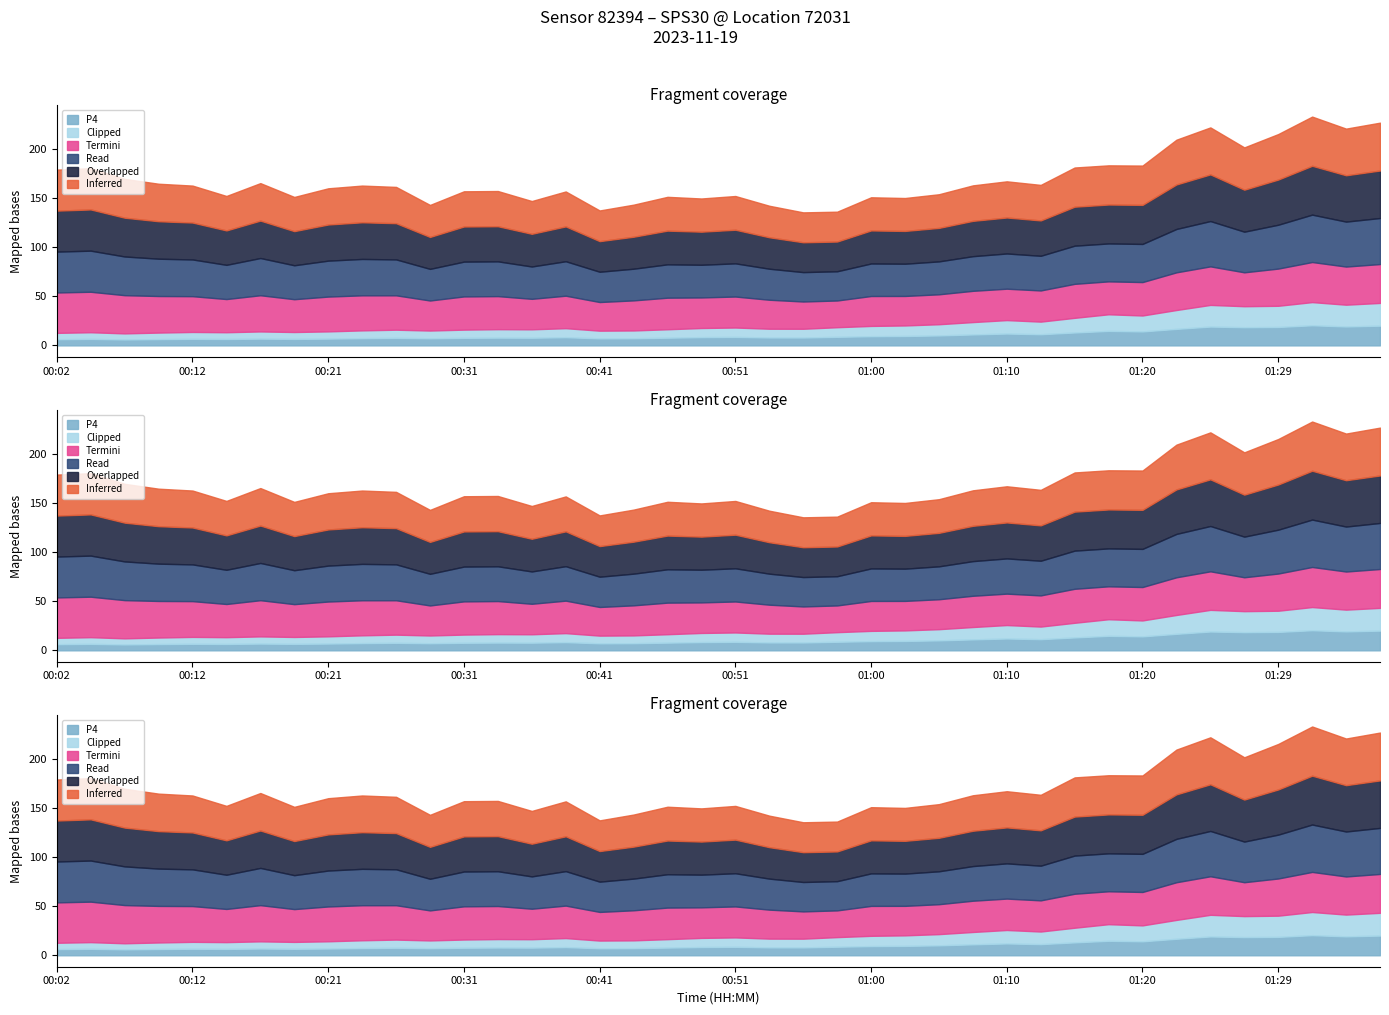

Does the chart have visible grid lines?

No